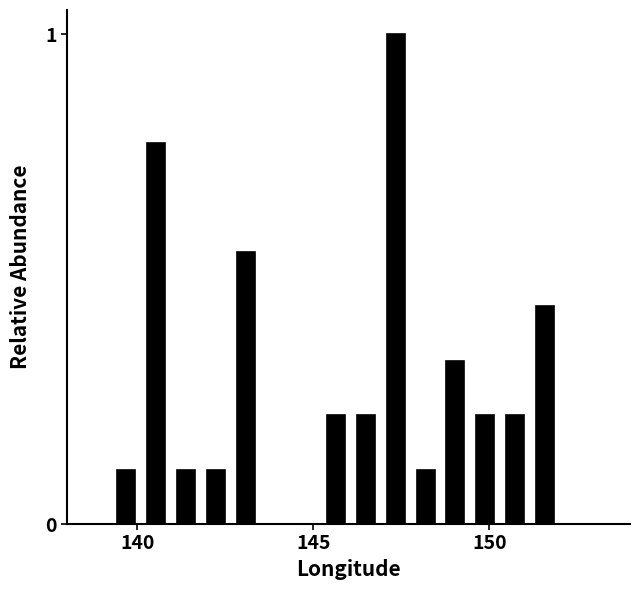

Read against the x-axis, roughly where is the centre of the tallest bar?

147.5